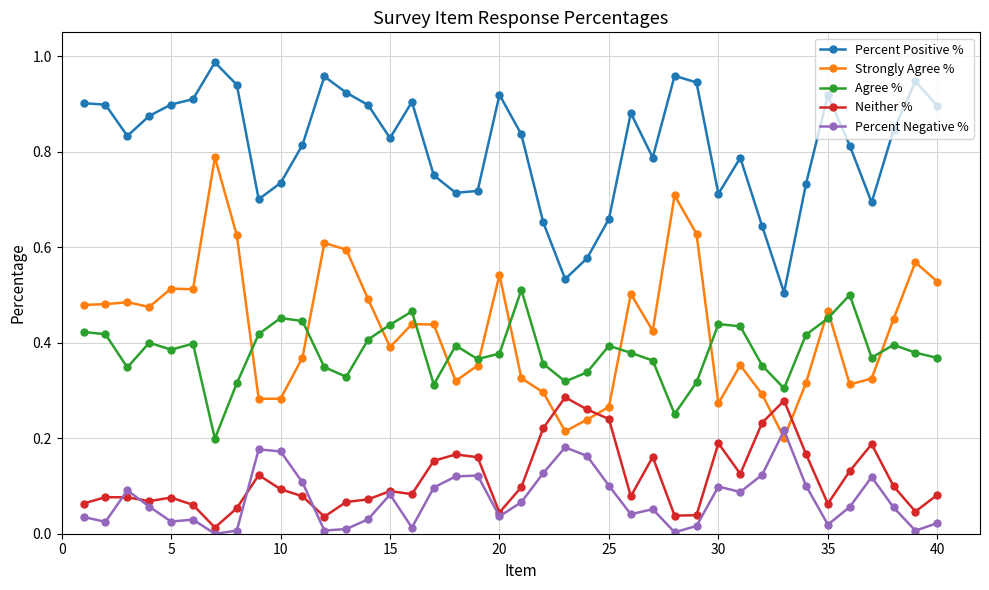

List the series in order of their peak value, lowest first.

Percent Negative %, Neither %, Agree %, Strongly Agree %, Percent Positive %